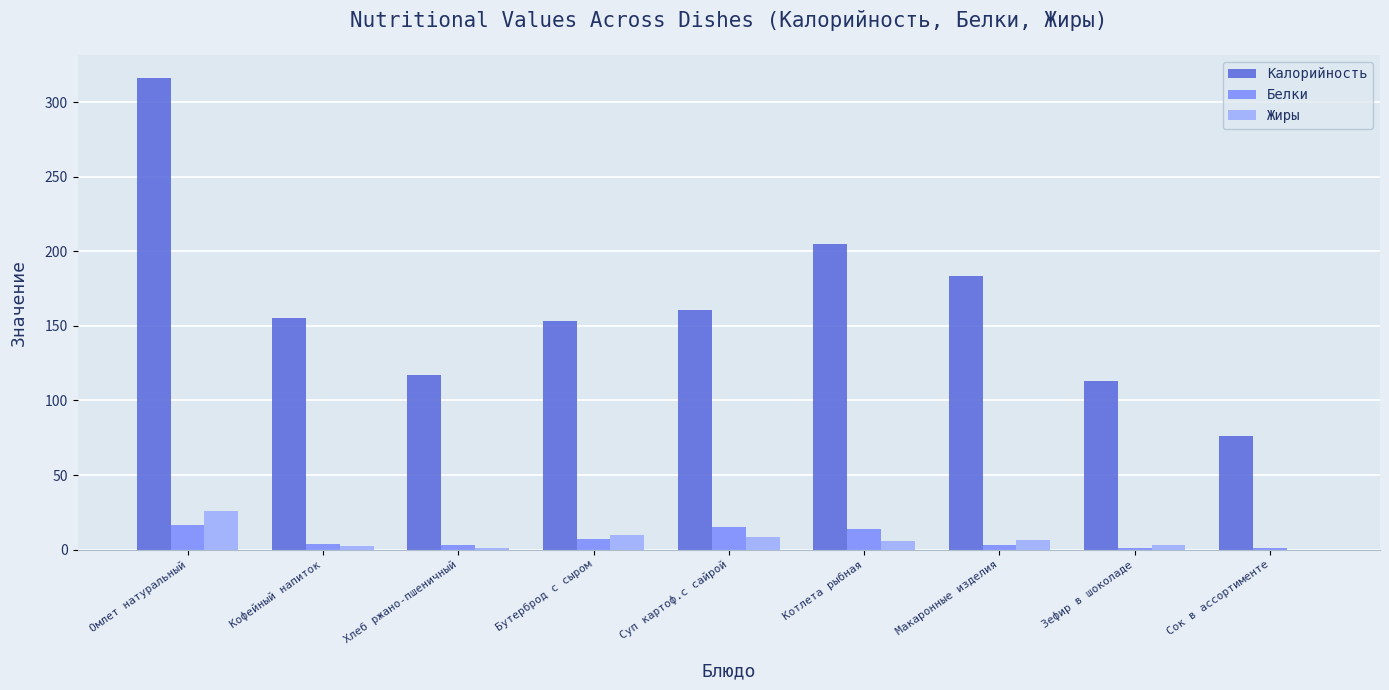

Which label corresponds to the largest value in the chart?

Омлет натуральный